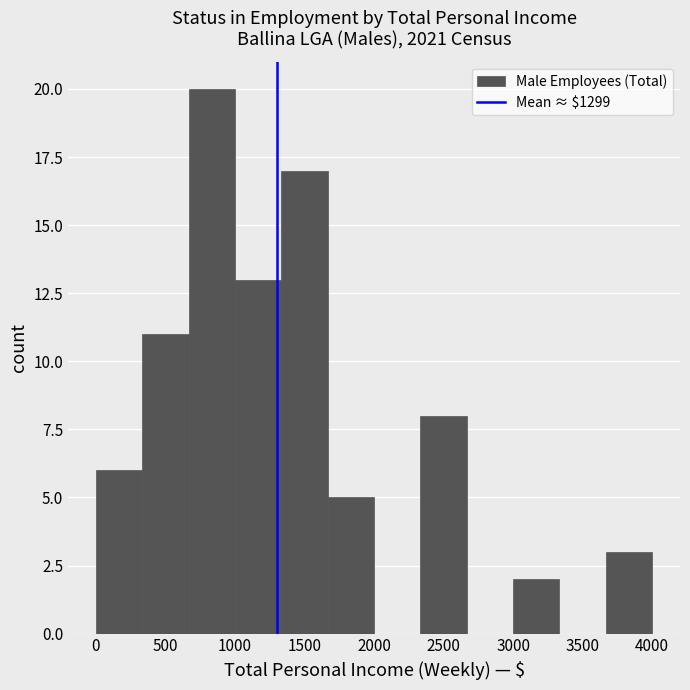

Over which range of the x-axis is the bar tallest?

650 to 1000